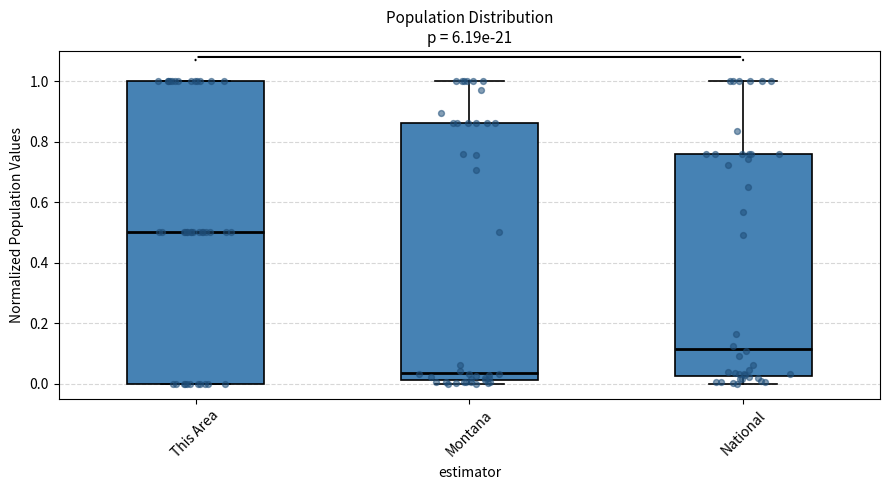

Which box has the lowest median line?

Montana